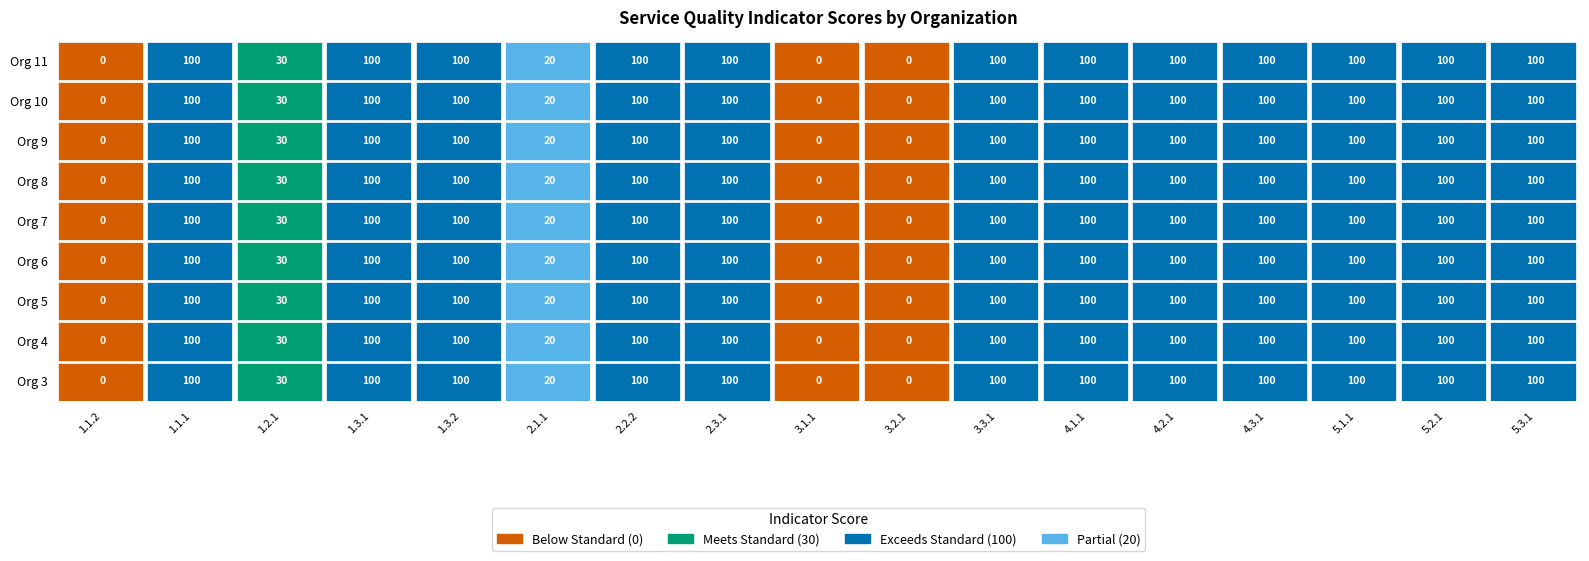

At 3.3.1, list the series in order from smallest to largest.

Org 3, Org 4, Org 5, Org 6, Org 7, Org 8, Org 9, Org 10, Org 11